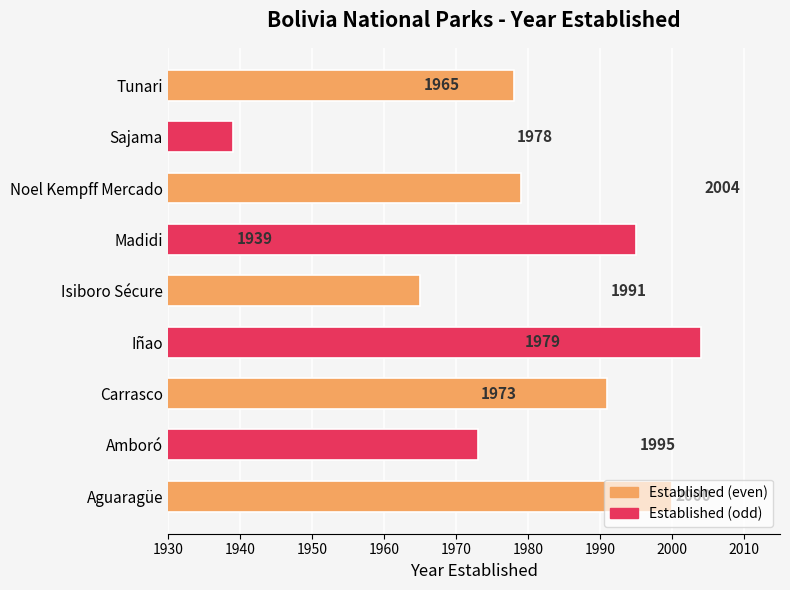

What is the sum of all values?

17824